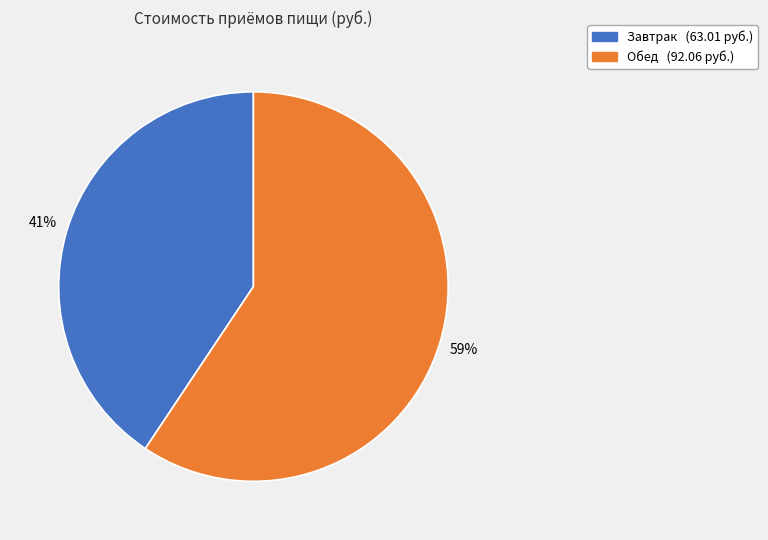

Between Обед and Завтрак, which is larger?

Обед